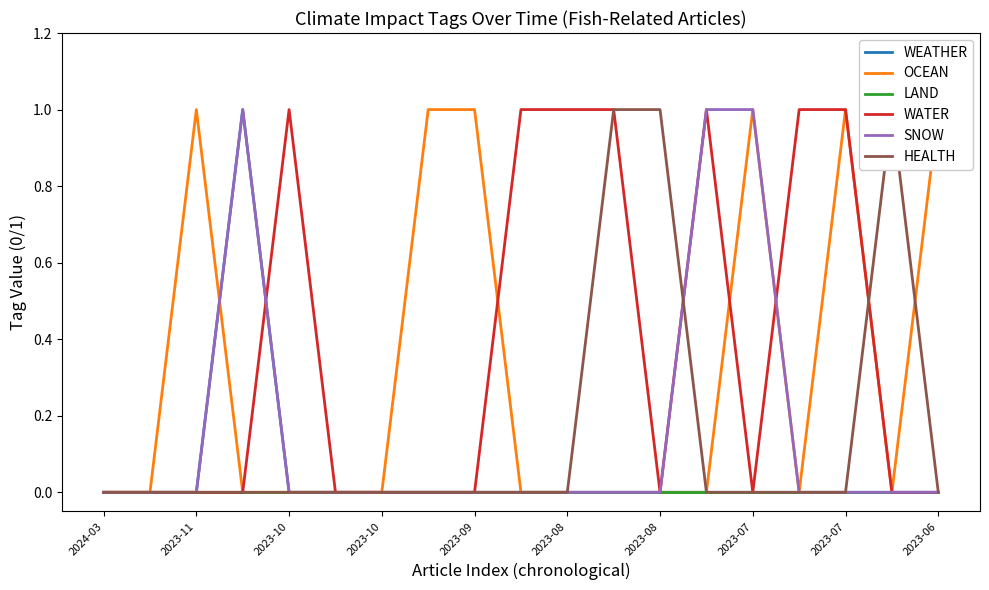

Does the chart have visible grid lines?

No